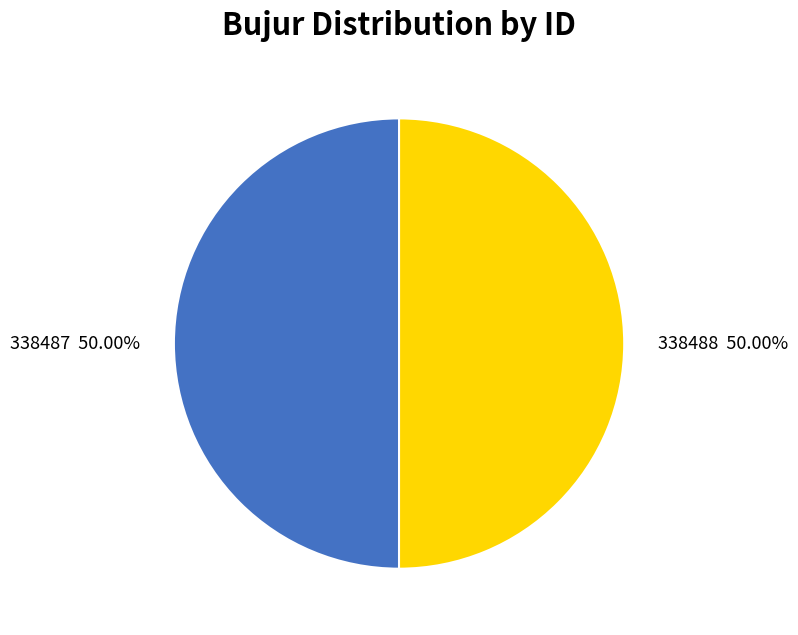

What percentage is the 338487 slice, to the nearest percent?

50%